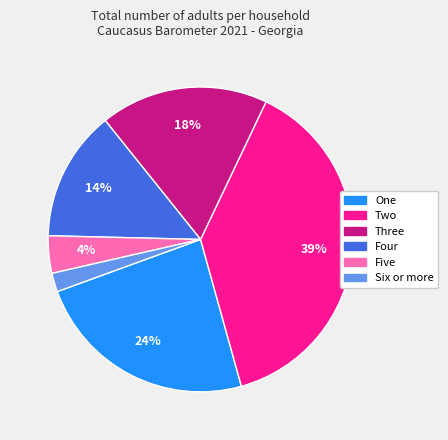

To the nearest percent, what is the difference between the largest and smallest slice percentages?

37%